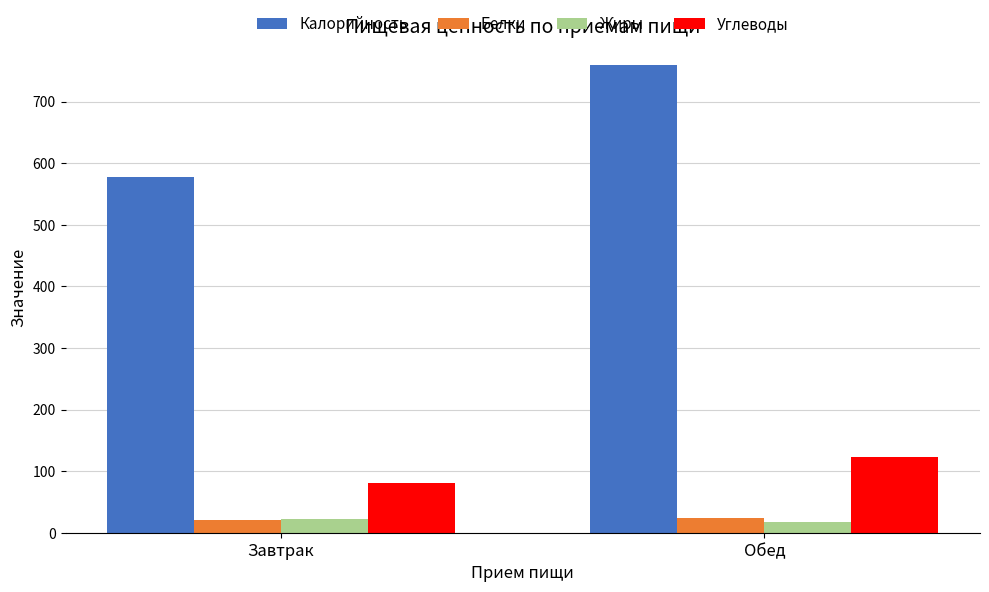

At which category does the chart reach its peak across all series?

Обед